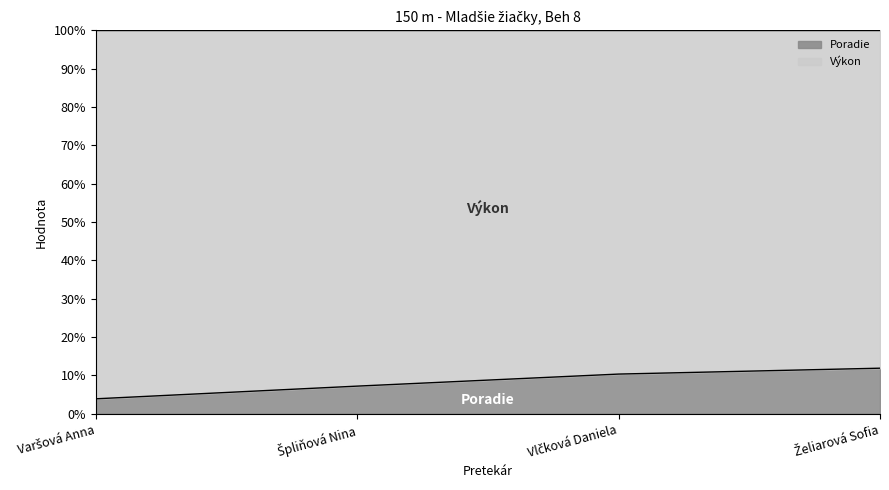

Read the value at Vlčková Daniela.

10.4